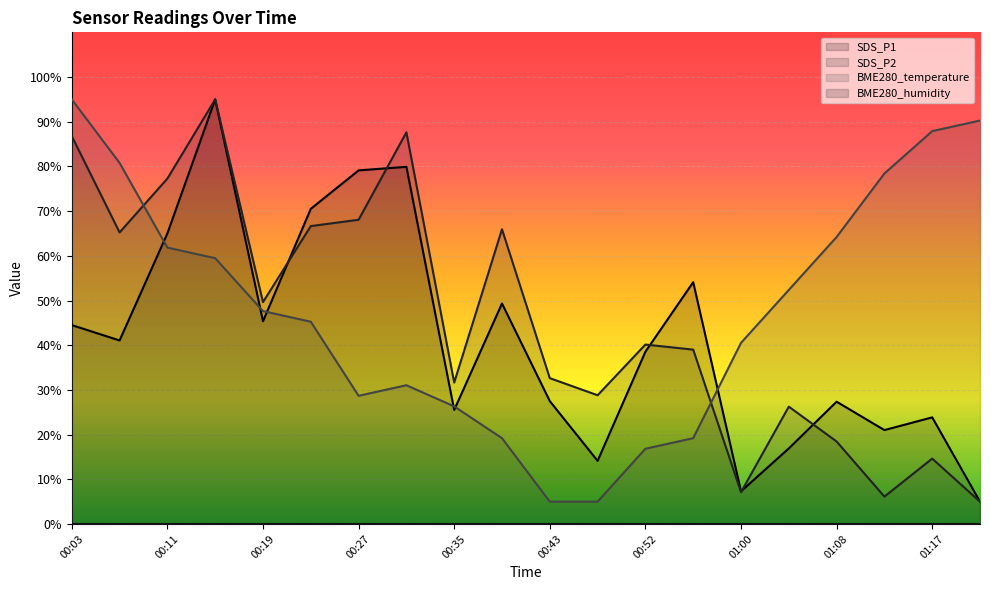

What is the spread (max minus min) of values at 00:52?

40.1